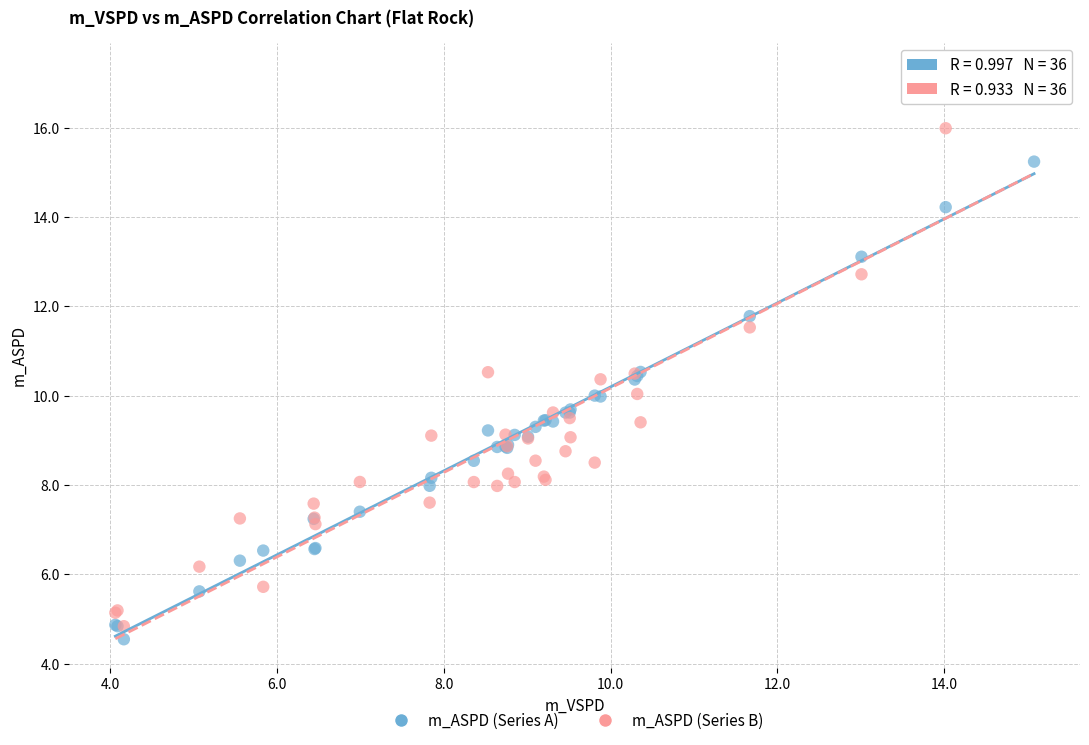

Which series contains the highest Y value?

m_ASPD (Series B)